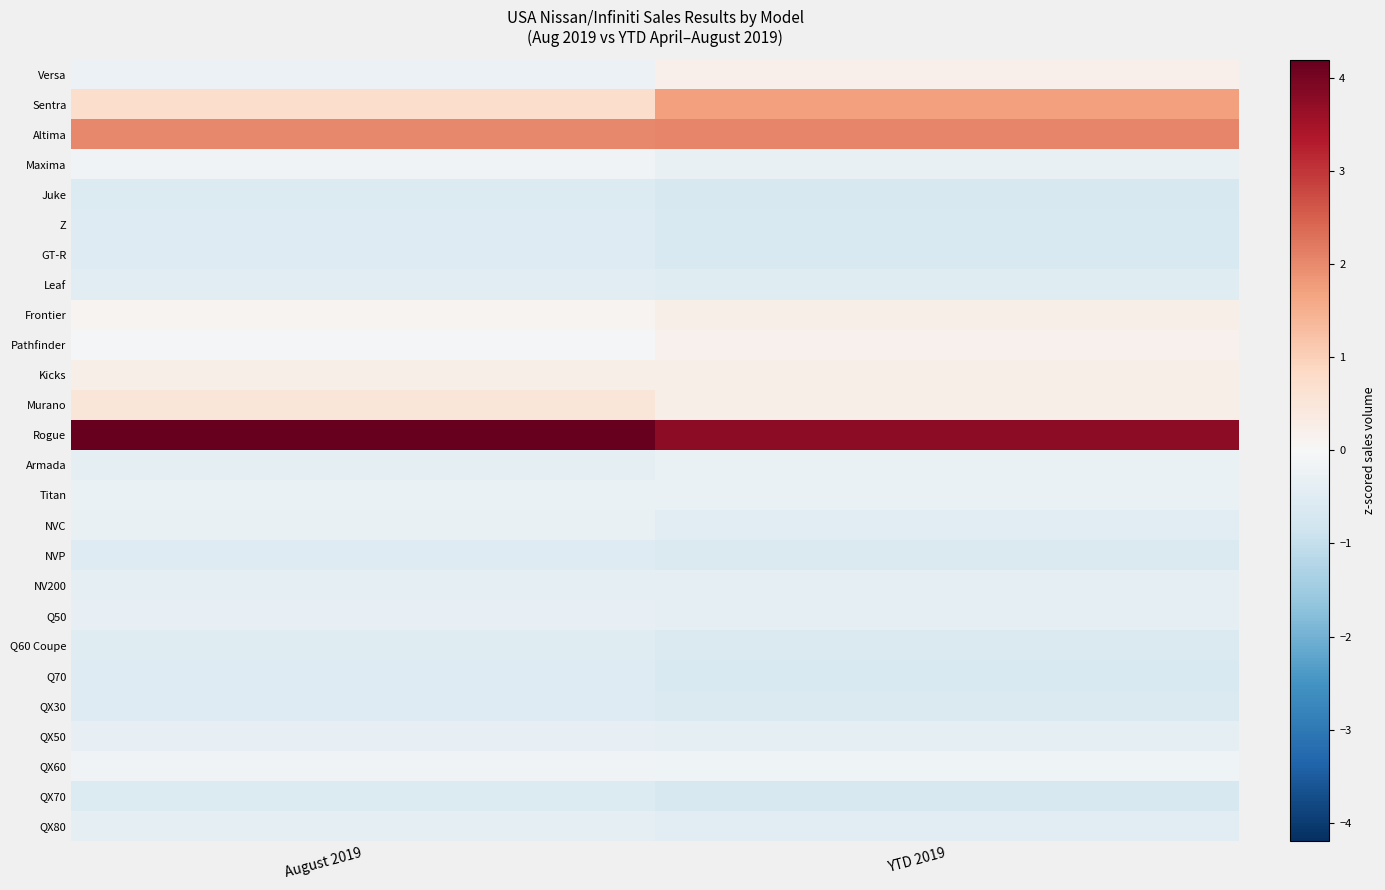

What is the spread (max minus min) of values at YTD 2019?

4.4